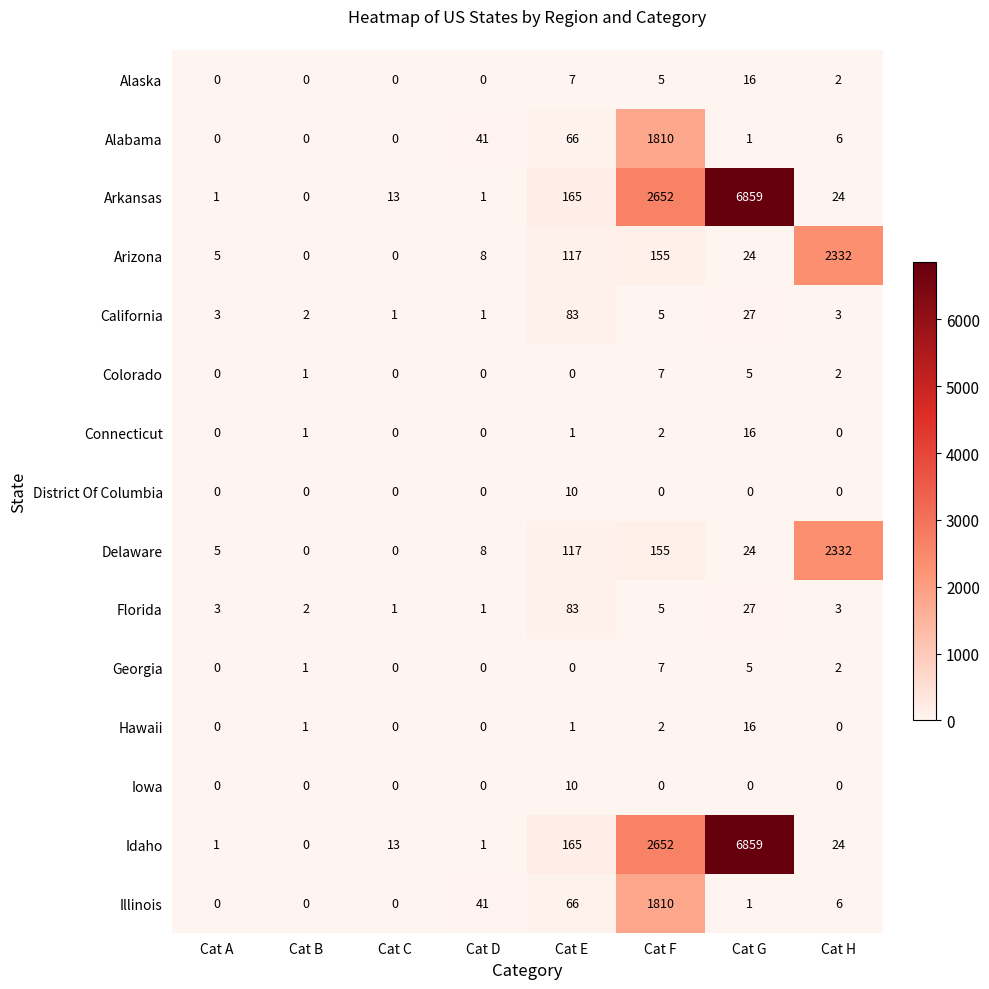

At which category is the sum across all series the highest?

Cat G